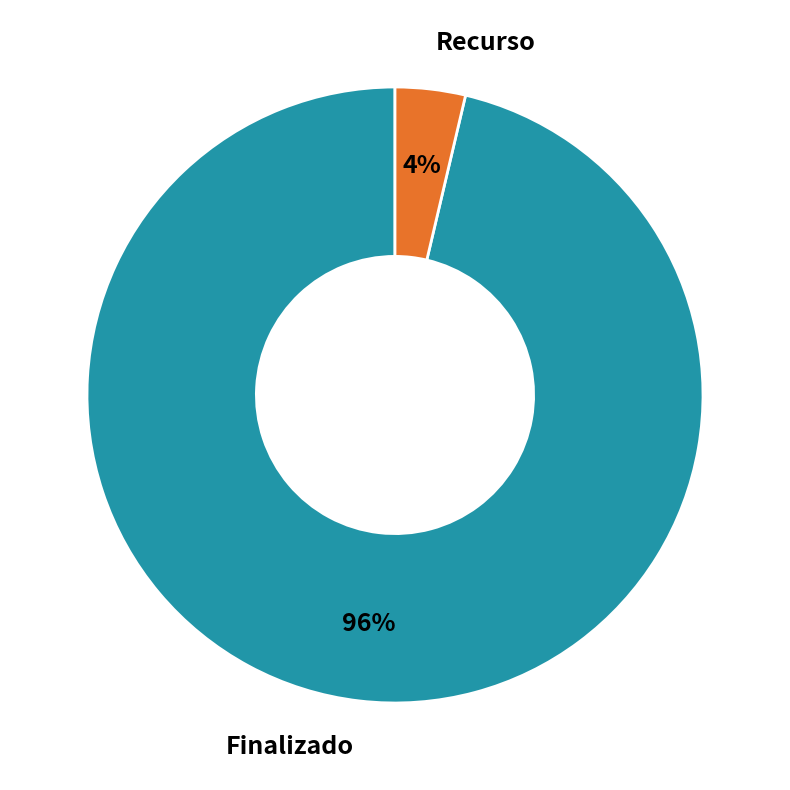

How many slices are in this pie chart?

2